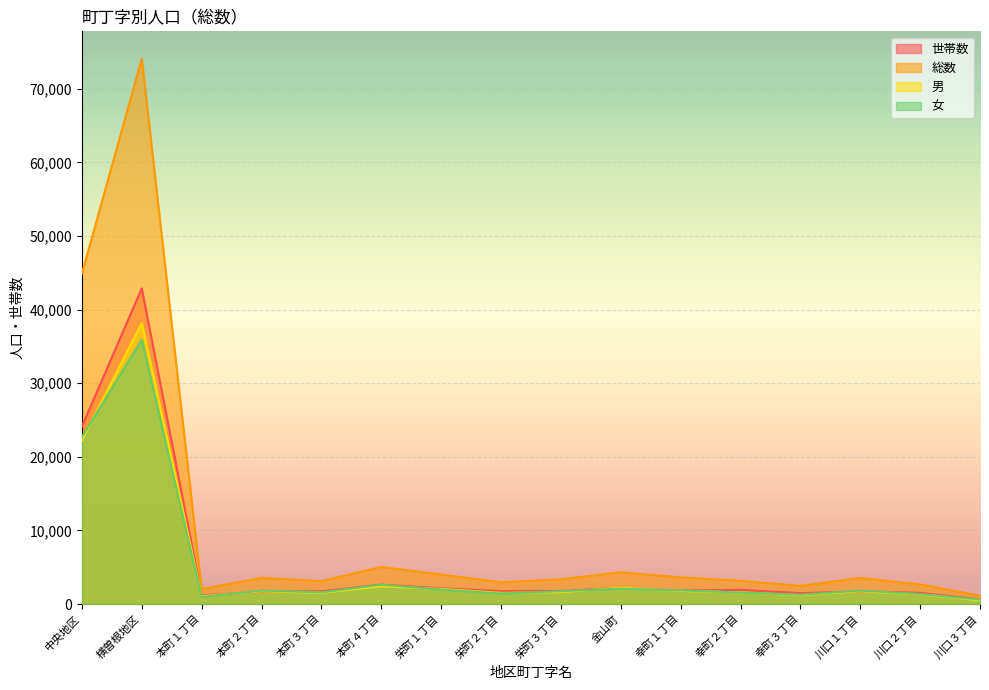

At which label does 総数 first exceed 3541?

中央地区